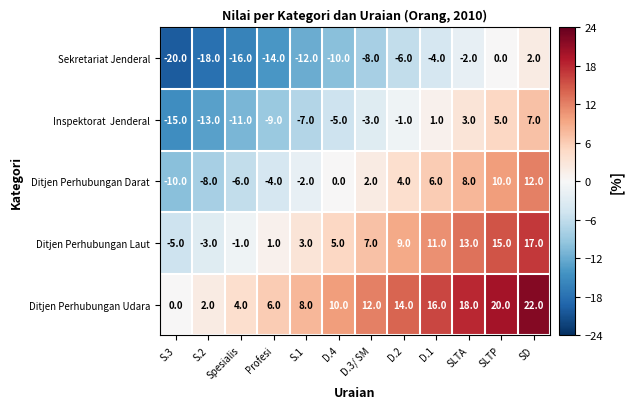

The Ditjen Perhubungan Laut series shows 5 at SLTP. True or false?

False